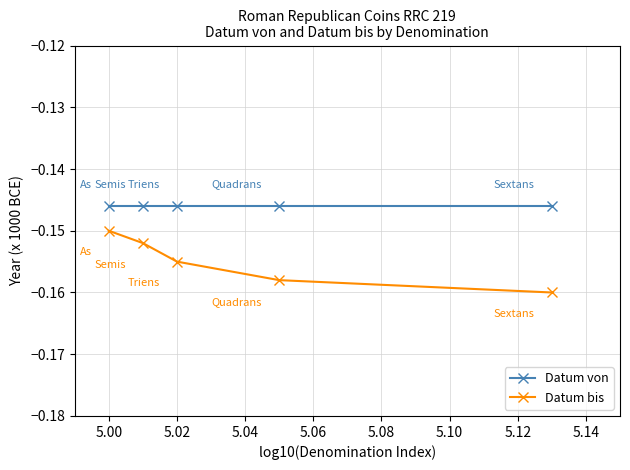

How many series are shown in this chart?

2